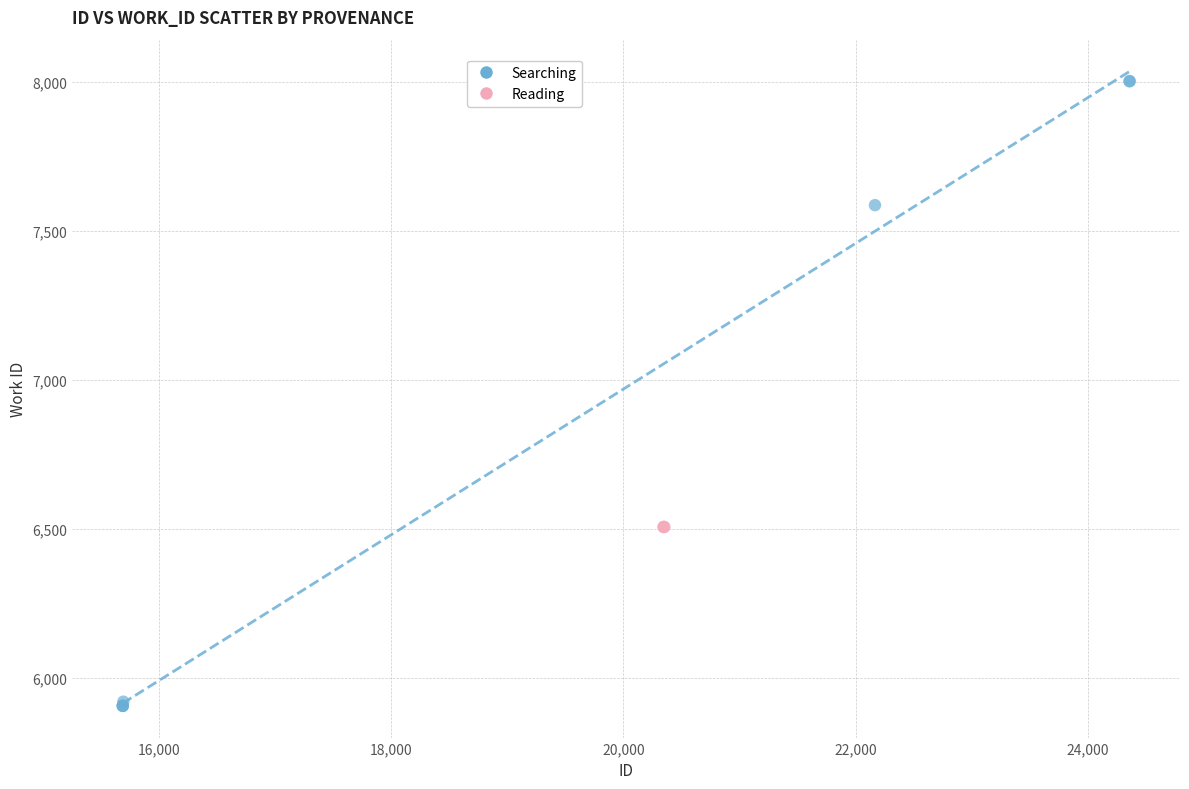

Which series contains the lowest Y value?

Searching